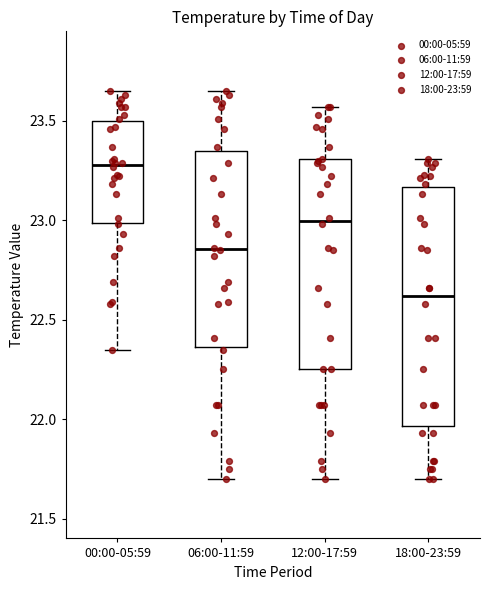

Which box's median line is the highest?

00:00-05:59